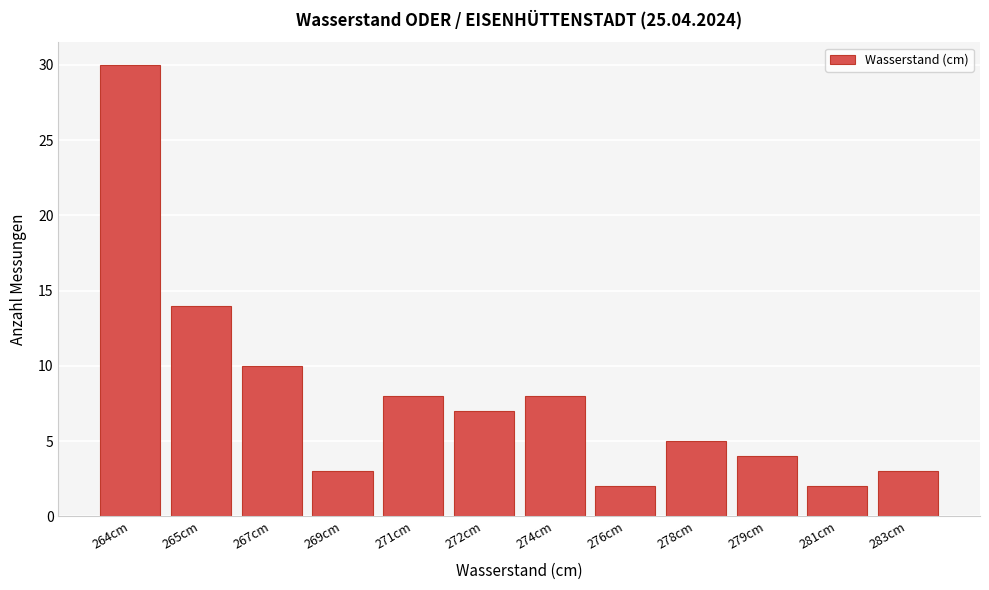

Reading left to right, extract all data points from this chart.

264cm=30	265cm=14	267cm=10	269cm=3	271cm=8	272cm=7	274cm=8	276cm=2	278cm=5	279cm=4	281cm=2	283cm=3